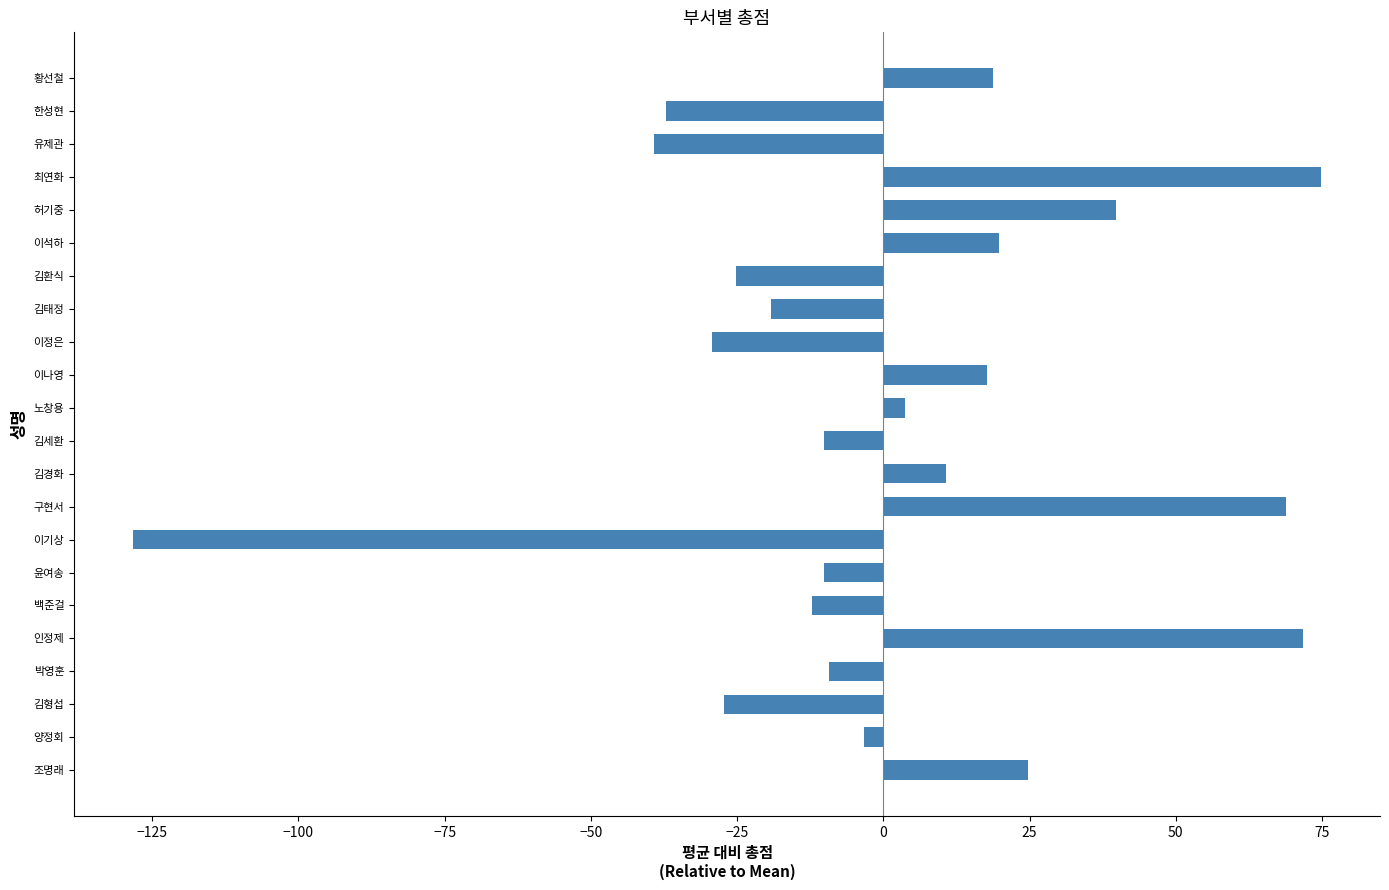

True or false: the data shows 18.8 at 황선철.

True